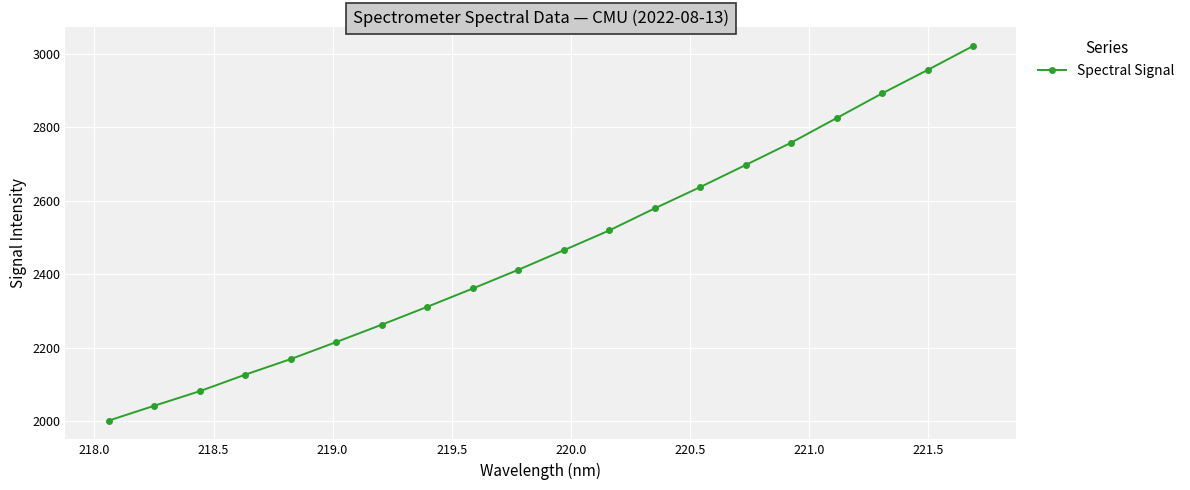

What is the difference between the maximum and second lowest values?

979.2